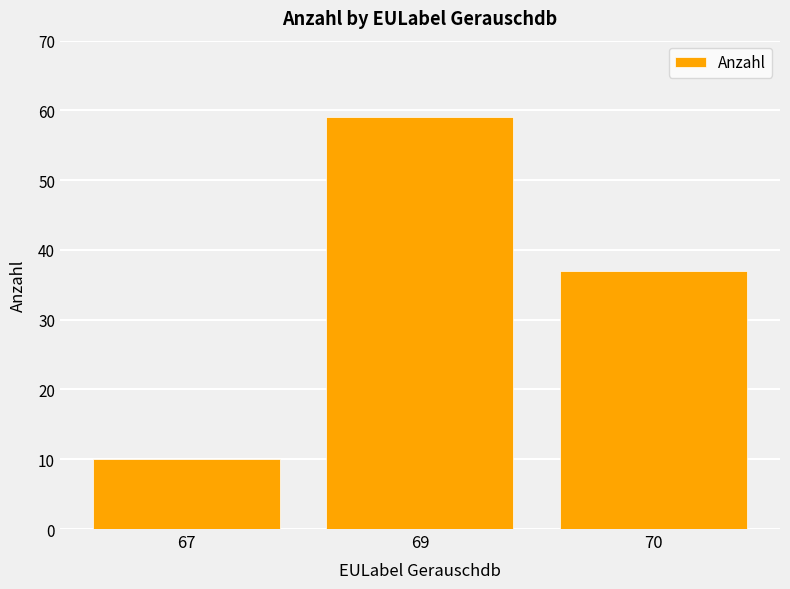

What is the maximum value shown in the chart?

59